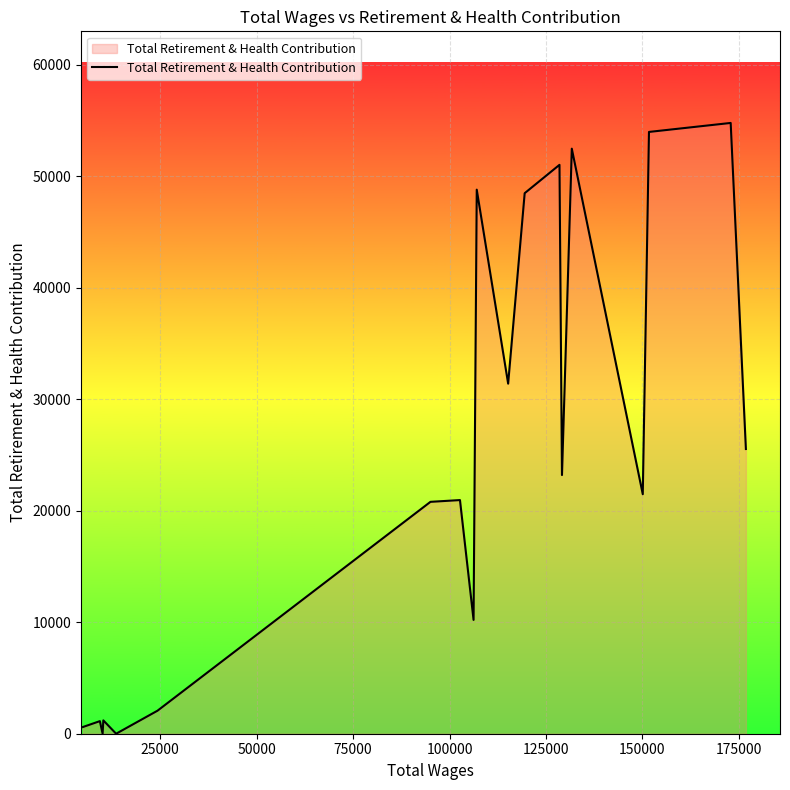

What is the difference between the maximum and minimum values?

54799